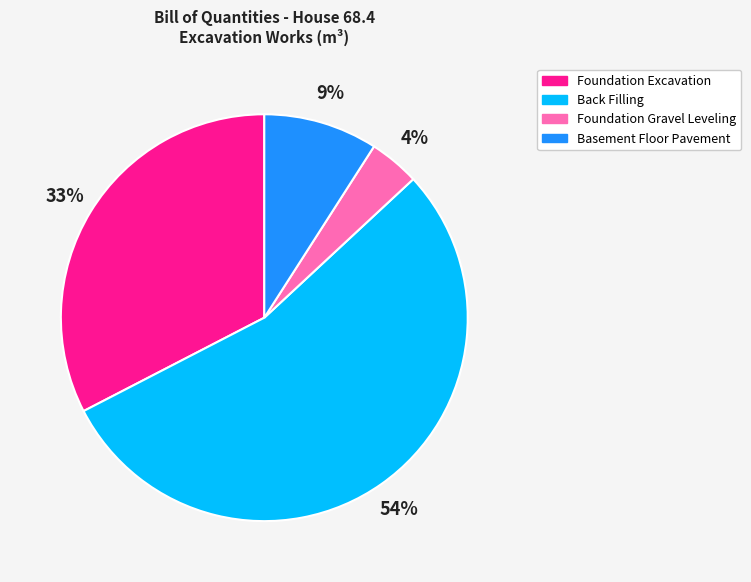

Rank the categories by value from lowest to highest.

Foundation Gravel Leveling, Basement Floor Pavement, Foundation Excavation, Back Filling